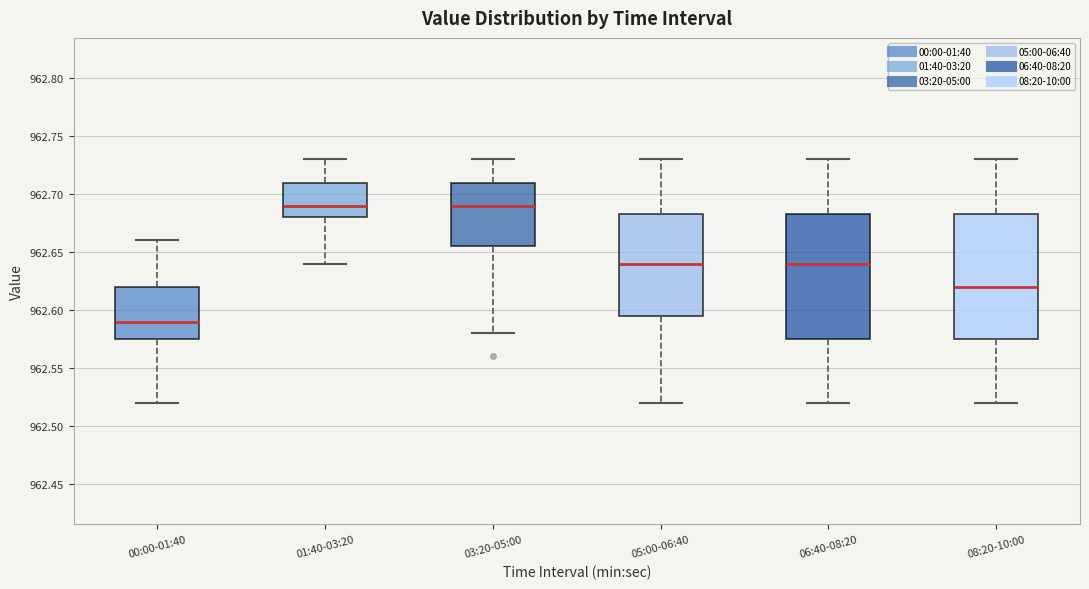

Where does the upper whisker of the box for 00:00-01:40 end on the y-axis? The values are not printed on the chart, so give them approximately, as read against the axis.

962.660